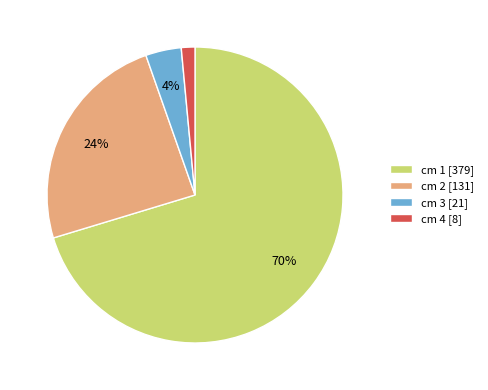

To the nearest percent, what is the combined percentage of cm 2 [131] and cm 1 [379]?

95%